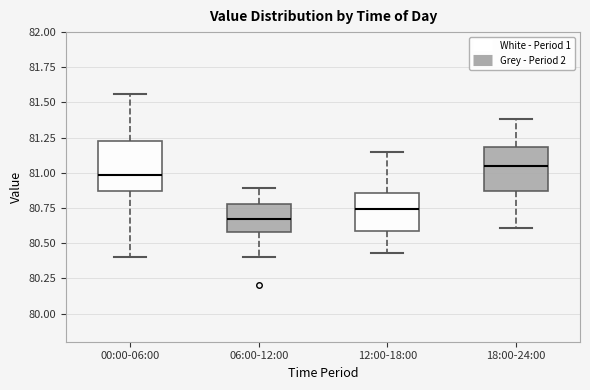

Reading left to right, transcribe this box plot: for each box, give where its median line is, the range the box spans, and where its two whiskers end, as read against the y-axis. The values are not printed on the chart, so give them approximately, as read against the axis.

00:00-06:00: median 81.00, box 80.85 to 81.25, whiskers 80.40 to 81.55
06:00-12:00: median 80.70, box 80.60 to 80.80, whiskers 80.40 to 80.90
12:00-18:00: median 80.75, box 80.60 to 80.85, whiskers 80.45 to 81.15
18:00-24:00: median 81.05, box 80.85 to 81.20, whiskers 80.60 to 81.40